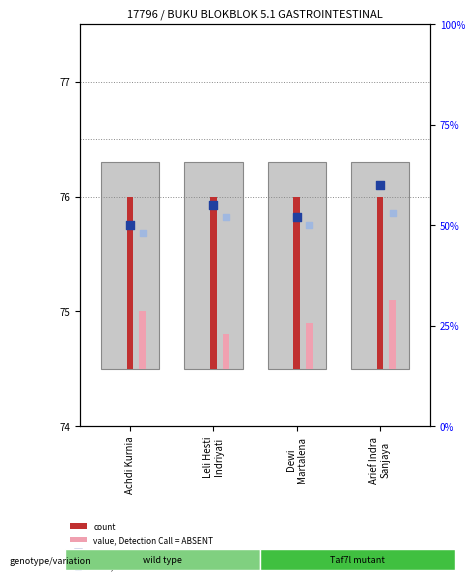

Which series reaches the maximum Y coordinate?

percentile rank within the sample